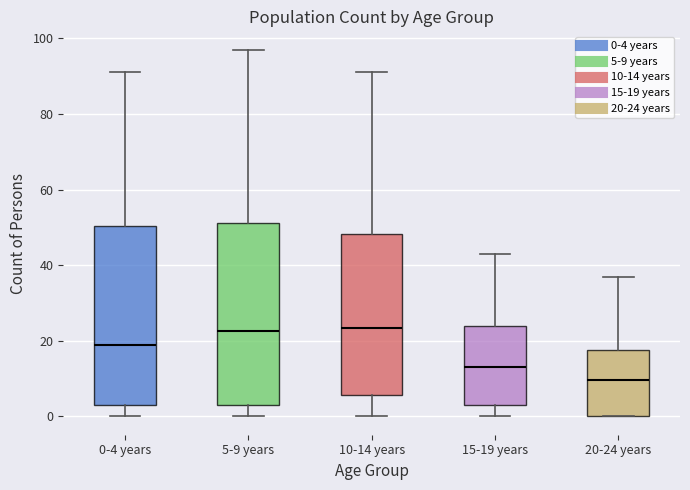

Reading left to right, transcribe this box plot: for each box, give where its median line is, the range the box spans, and where its two whiskers end, as read against the y-axis. The values are not printed on the chart, so give them approximately, as read against the axis.

0-4 years: median 20, box 4 to 50, whiskers 0 to 92
5-9 years: median 22, box 4 to 52, whiskers 0 to 98
10-14 years: median 24, box 6 to 48, whiskers 0 to 92
15-19 years: median 14, box 4 to 24, whiskers 0 to 44
20-24 years: median 10, box 0 to 18, whiskers 0 to 38